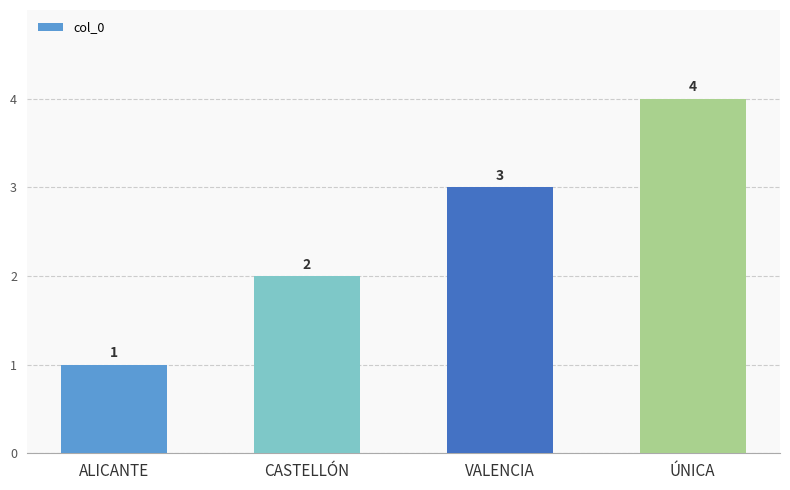

What is the label of the 3rd bar from the left?

VALENCIA